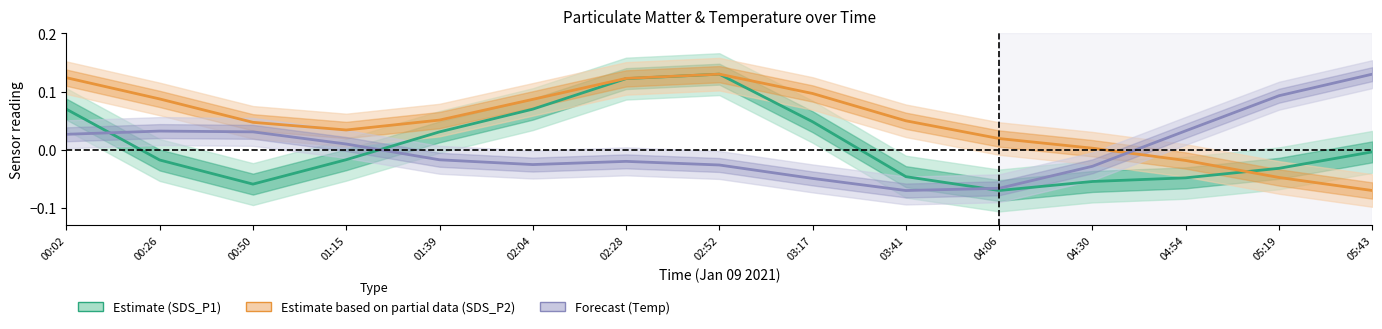

At which label does Estimate based on partial data (SDS_P2) reach its peak?

02:52